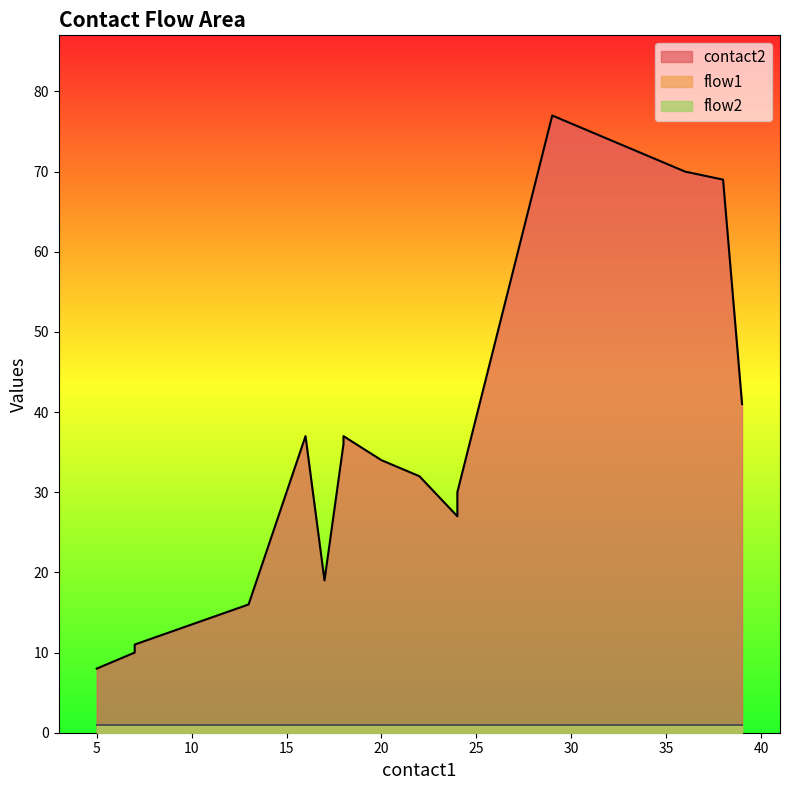

What is the sum of all flow2 values?

20